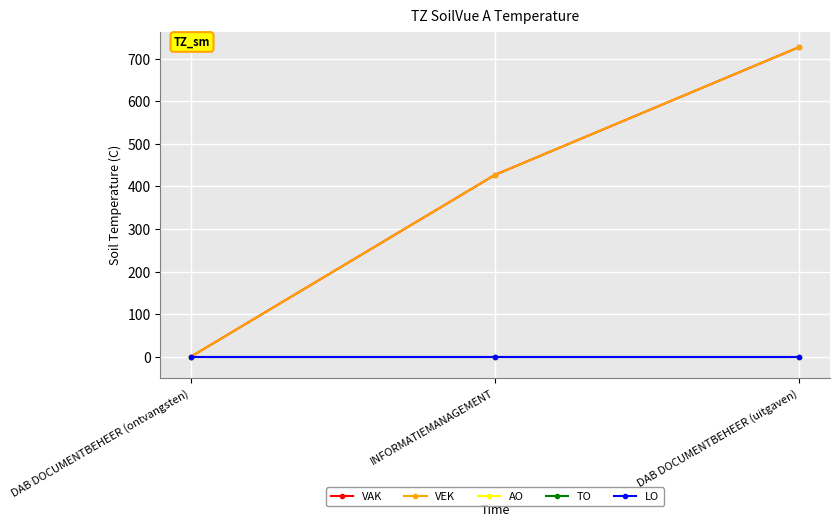

What is the difference between the highest and lowest values at INFORMATIEMANAGEMENT?

427